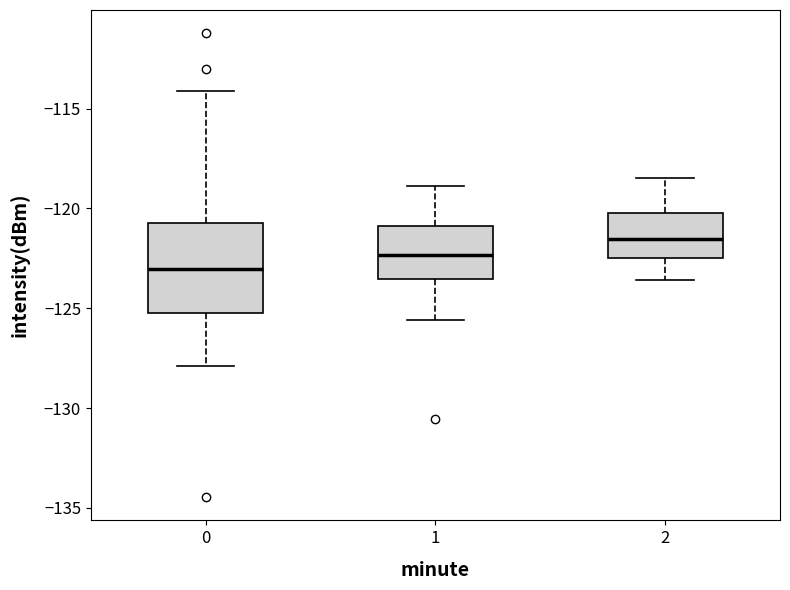

Comparing the boxes themselves (not the whiskers), which one is the tallest?

0